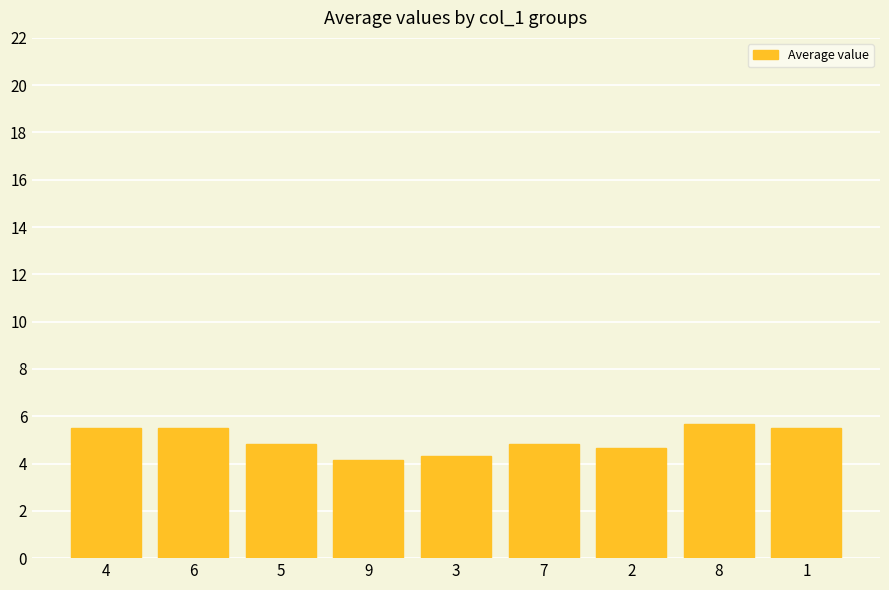

Is it true that the value at 1 is 2.1?

False